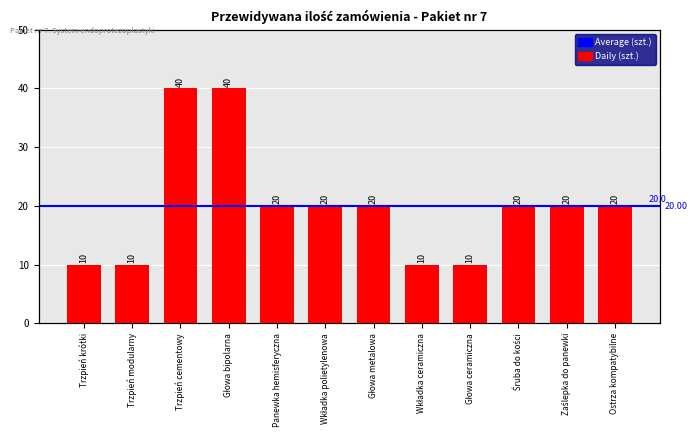

Reading right to left, transcribe all the data shown in this chart.

20	20	20	10	10	20	20	20	40	40	10	10